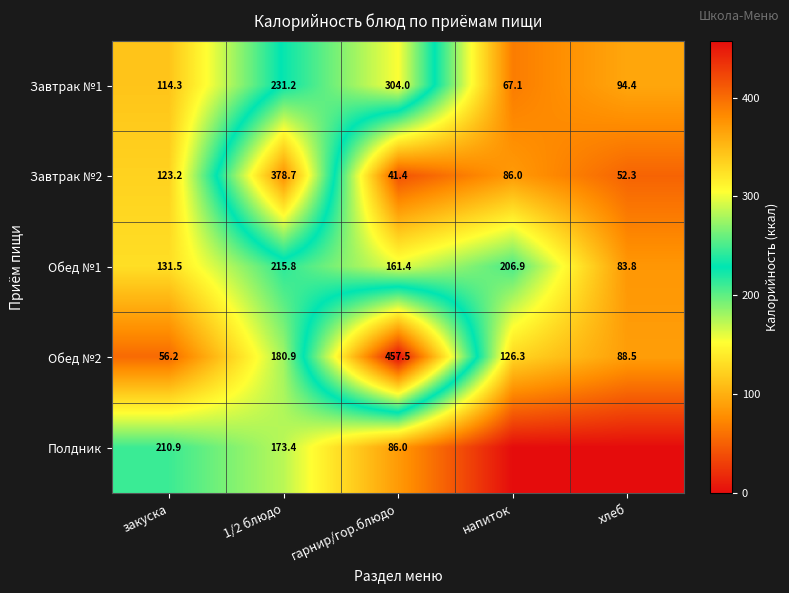

What is the spread (max minus min) of values at напиток?

206.9